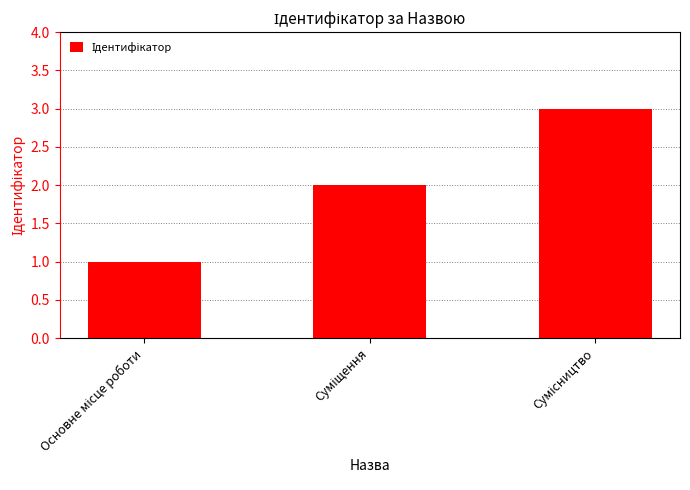

What is the sum of all values?

6